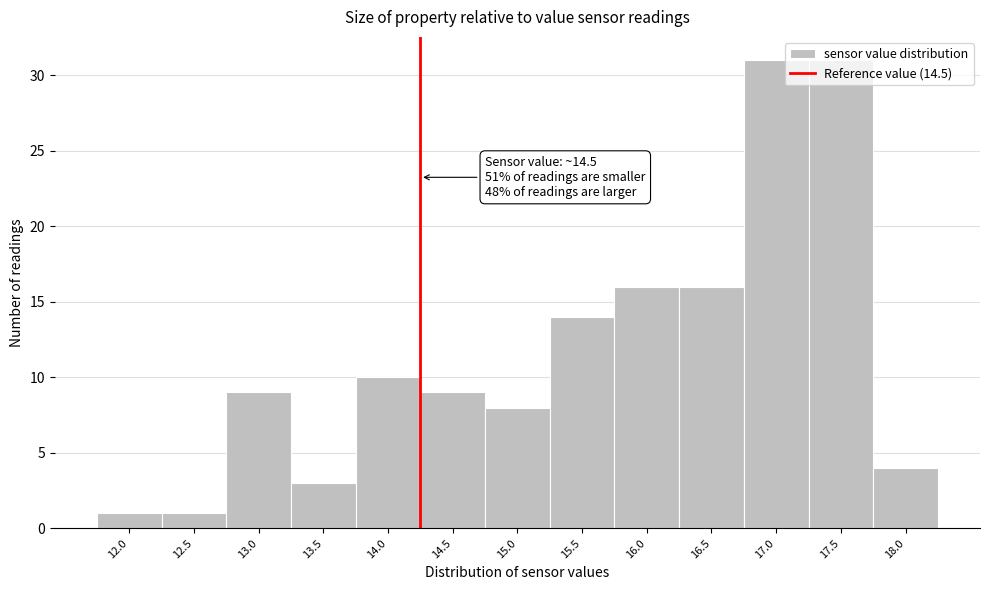

What is the difference between the second highest and second lowest values?

30